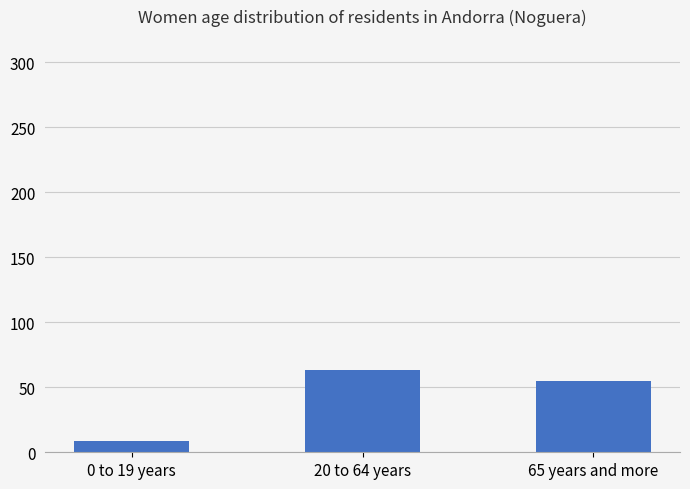

Which has a higher value, 65 years and more or 0 to 19 years?

65 years and more